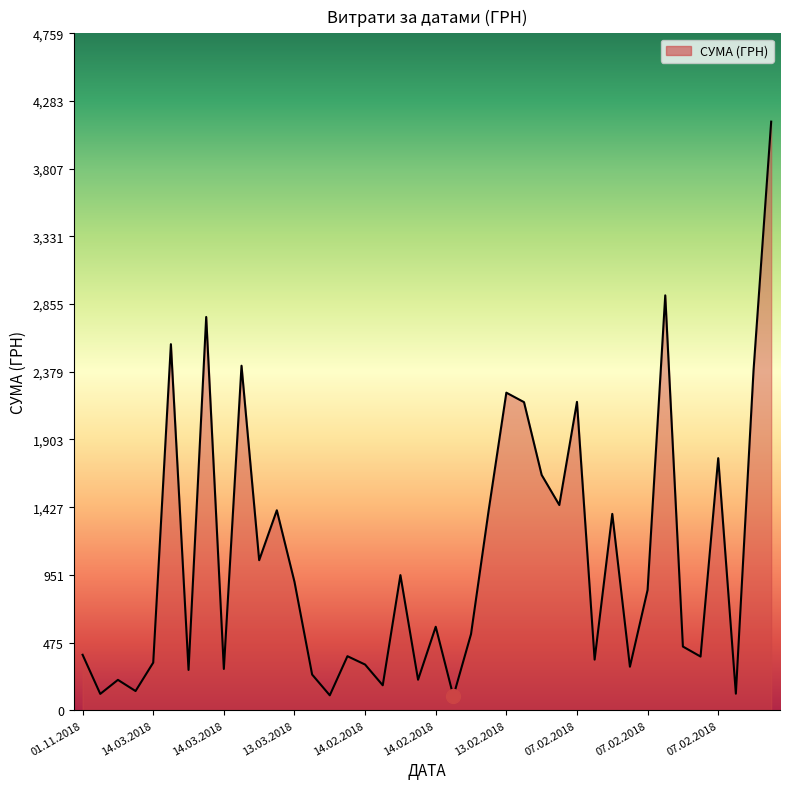

What is the maximum value shown in the chart?

4138.6